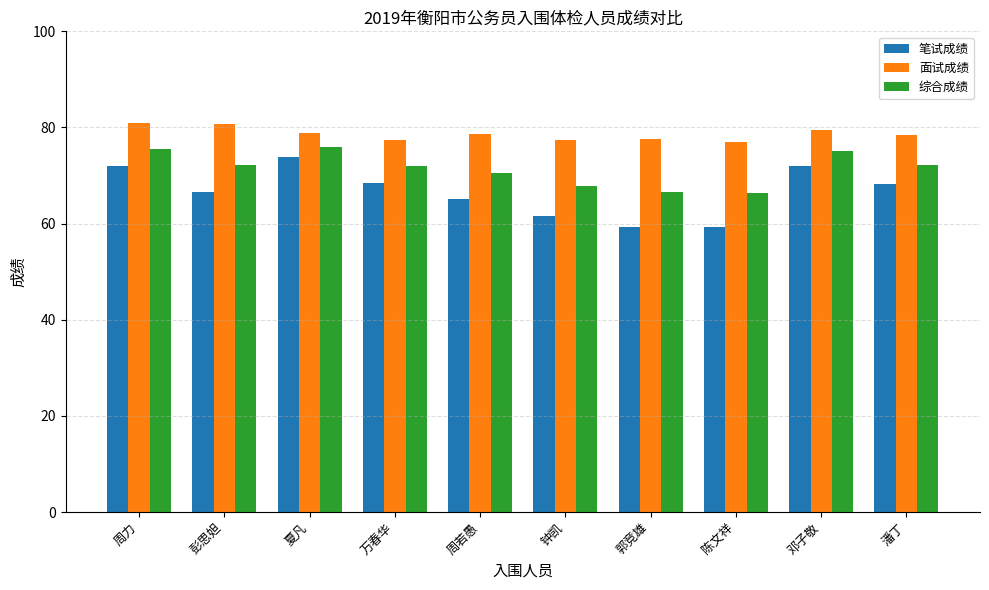

What is the sum of all 面试成绩 values?

786.3